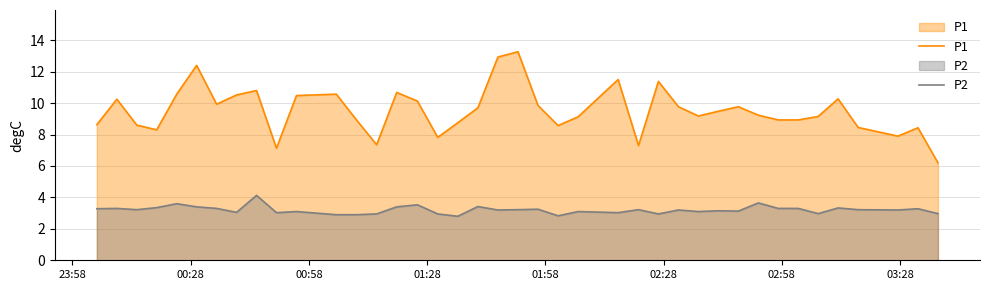

How many values in the P1 series exceed 9?

24